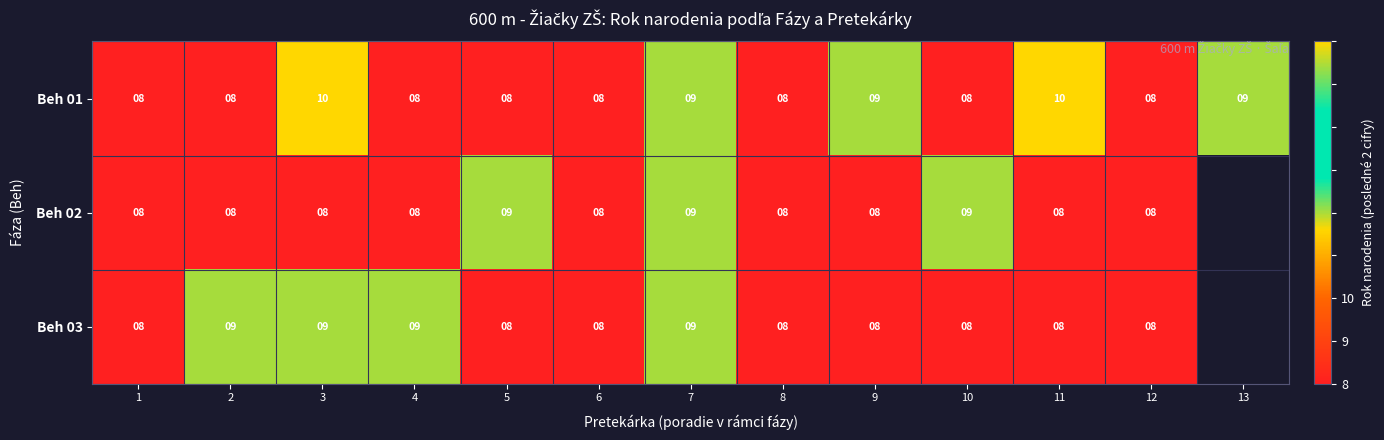

Is the value of Beh 01 at 7 greater than the value of Beh 02 at 1?

Yes